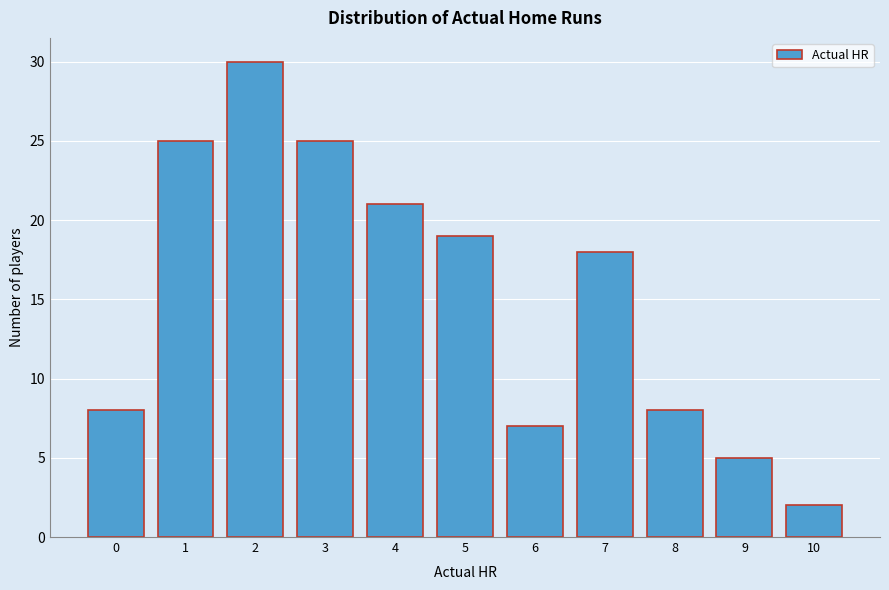

Reading left to right, what are all the values shown in this chart?

0=8	1=25	2=30	3=25	4=21	5=19	6=7	7=18	8=8	9=5	10=2